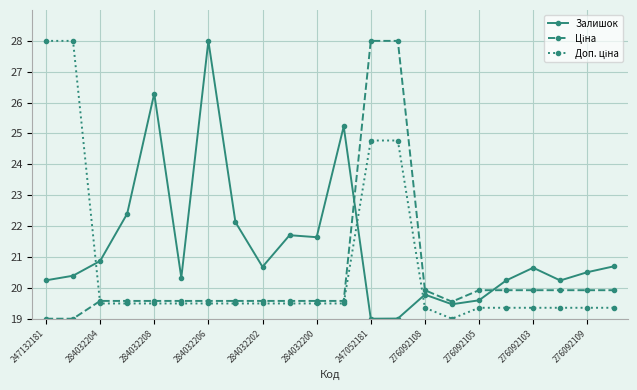

What is the maximum value shown in the chart?

28.0